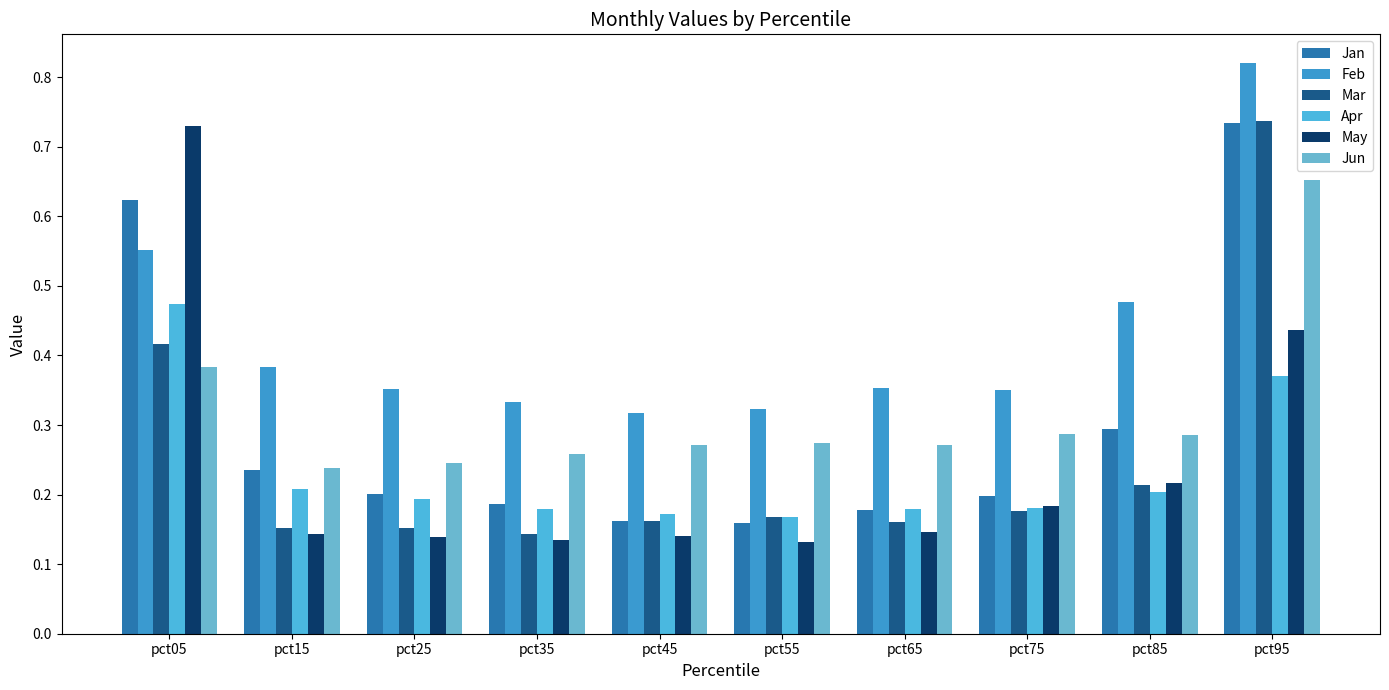

What is the difference between the May values at pct35 and pct05?

0.6